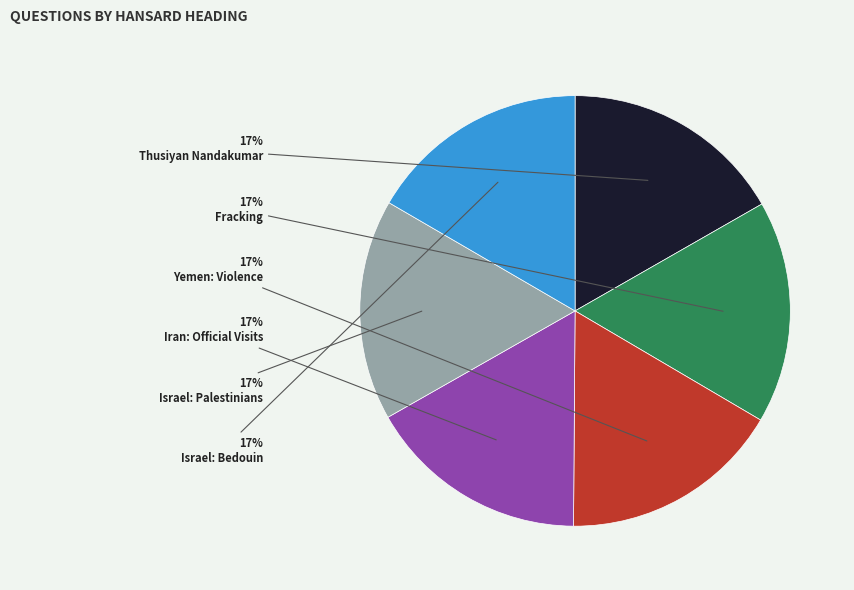

Does any single category account for the majority?

No